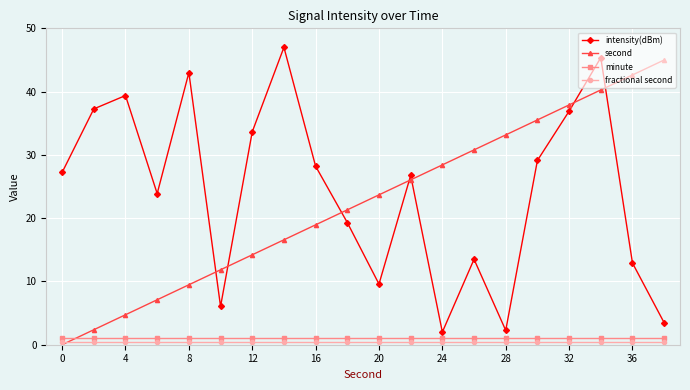

True or false: fractional second and intensity(dBm) cross at least once.

False